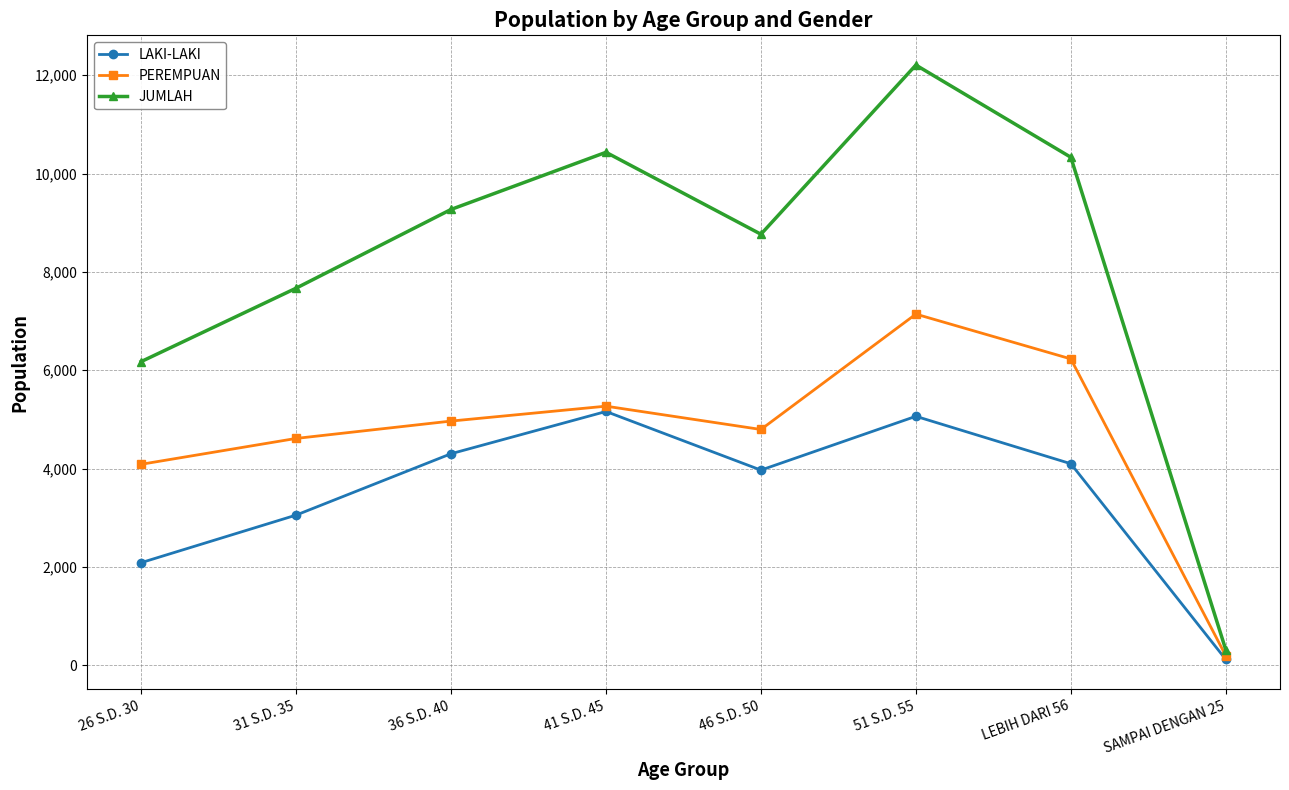

How many lines are shown in the chart?

3